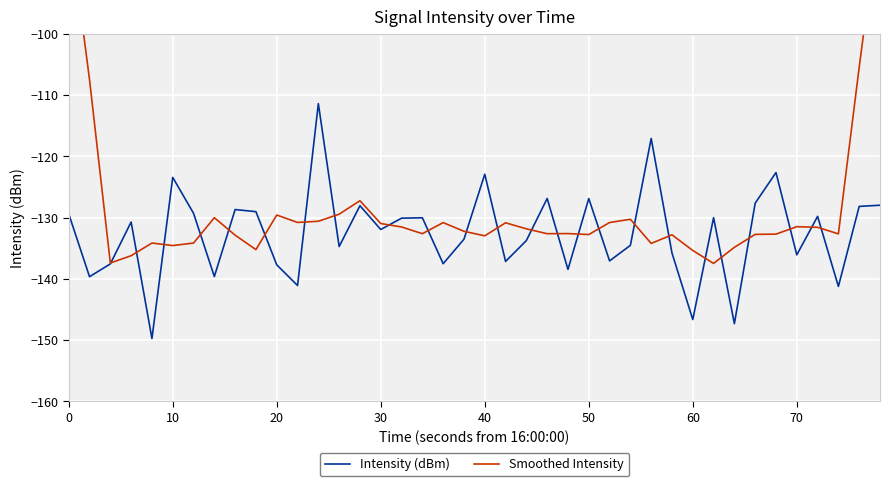

What is the minimum value for Intensity (dBm)?

-149.7